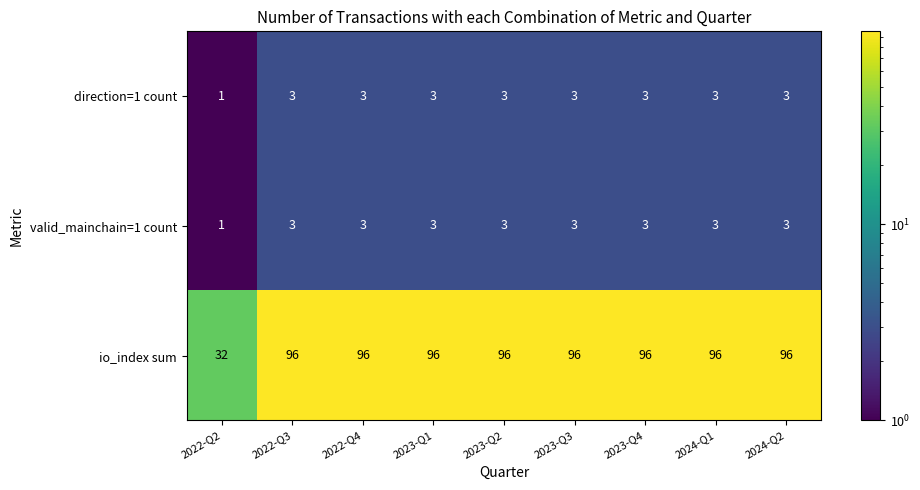

Which series has the largest range (max minus min)?

io_index sum